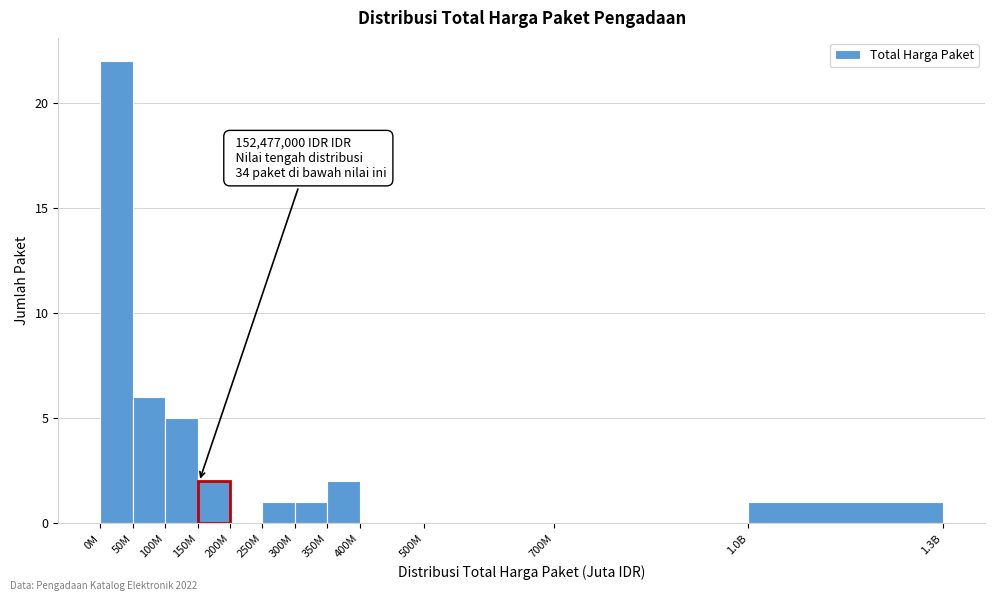

Reading left to right, list all the values displayed in this chart.

0M=22	50M=6	100M=5	150M=2	200M=0	250M=1	300M=1	350M=2	400M=0	500M=0	700M=0	1.0B=1